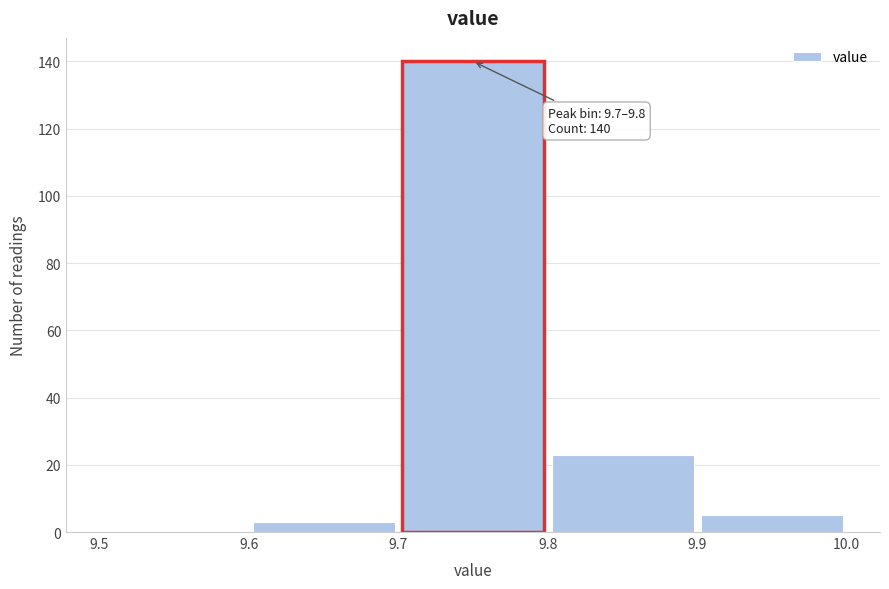

Over which range of the x-axis is the bar tallest?

9.7 to 9.8